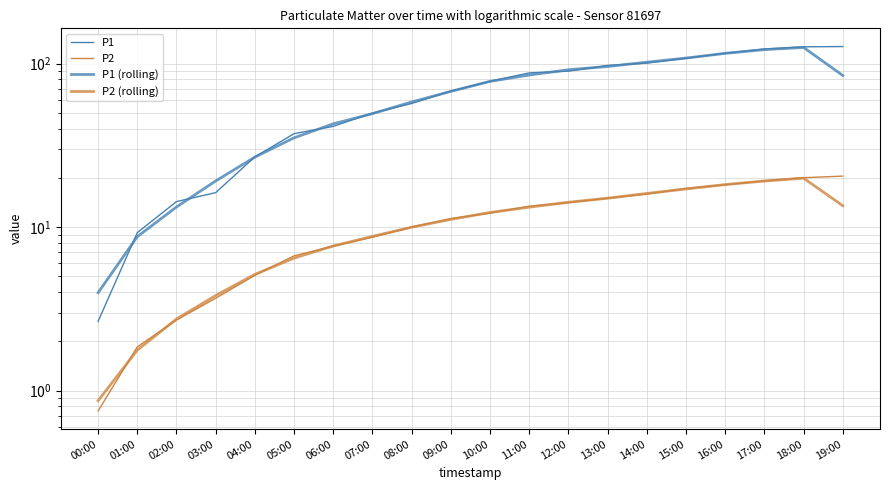

True or false: P2 (rolling) has more than 1 points higher than both neighbors.

False